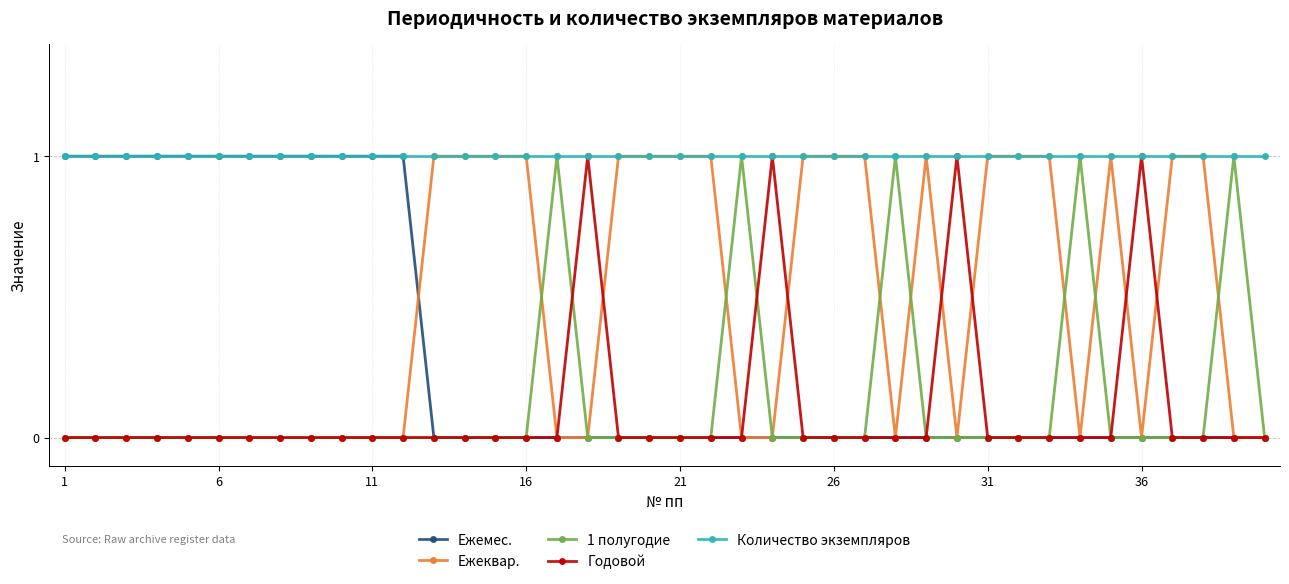

True or false: Годовой has more than 1 points higher than both neighbors.

True